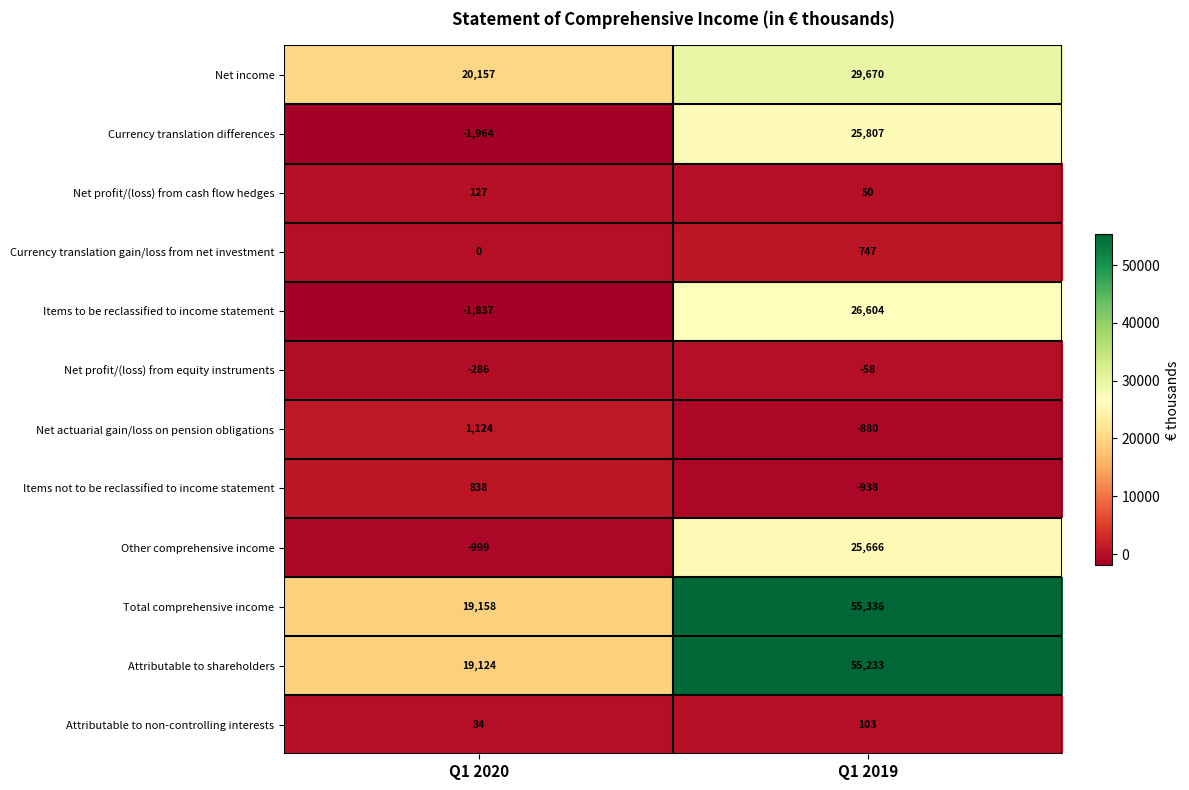

Between Q1 2020 and Q1 2019, which series saw the biggest shift?

Total comprehensive income